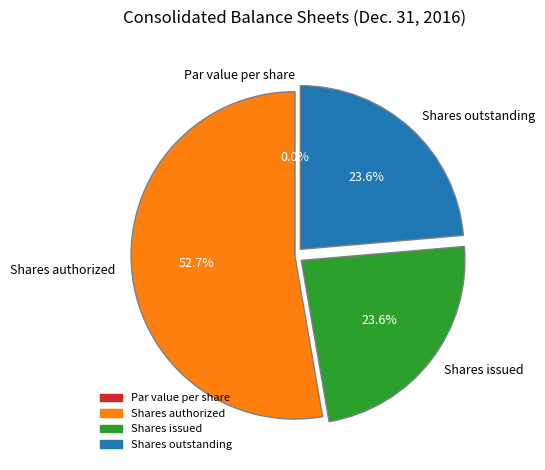

To the nearest percent, what is the difference between the Common stock, par value per share and Common stock, shares outstanding slice percentages?

24%